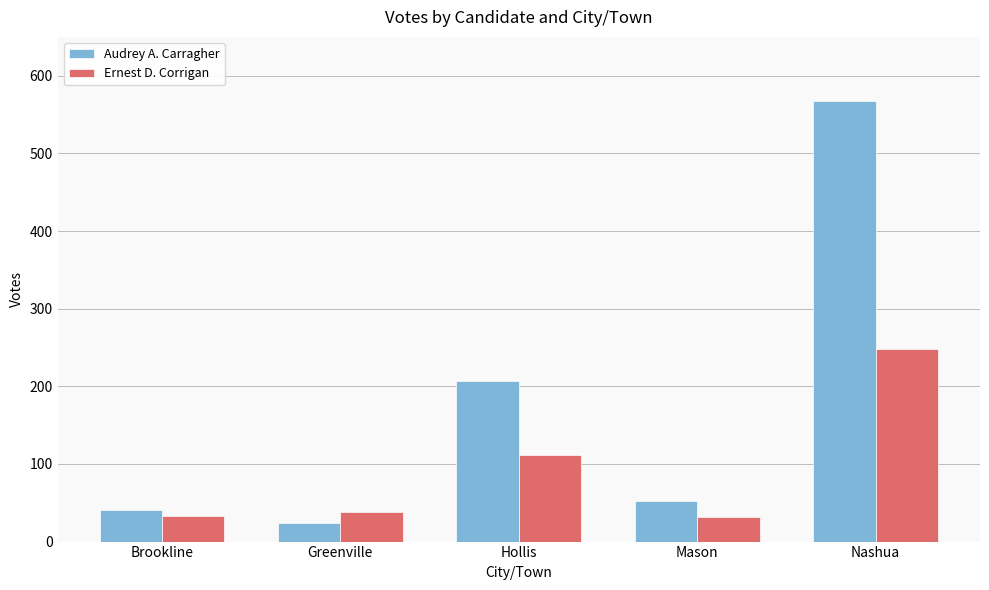

Which series changed the most between Hollis and Mason?

Audrey A. Carragher